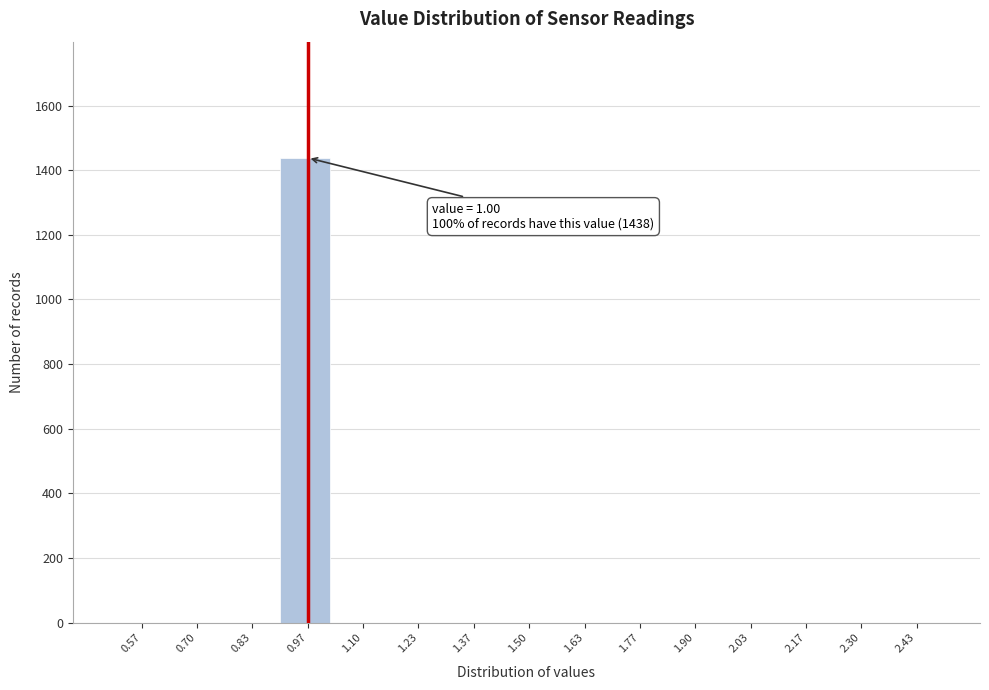

Which range on the x-axis has the tallest bar?

0.90 to 1.04